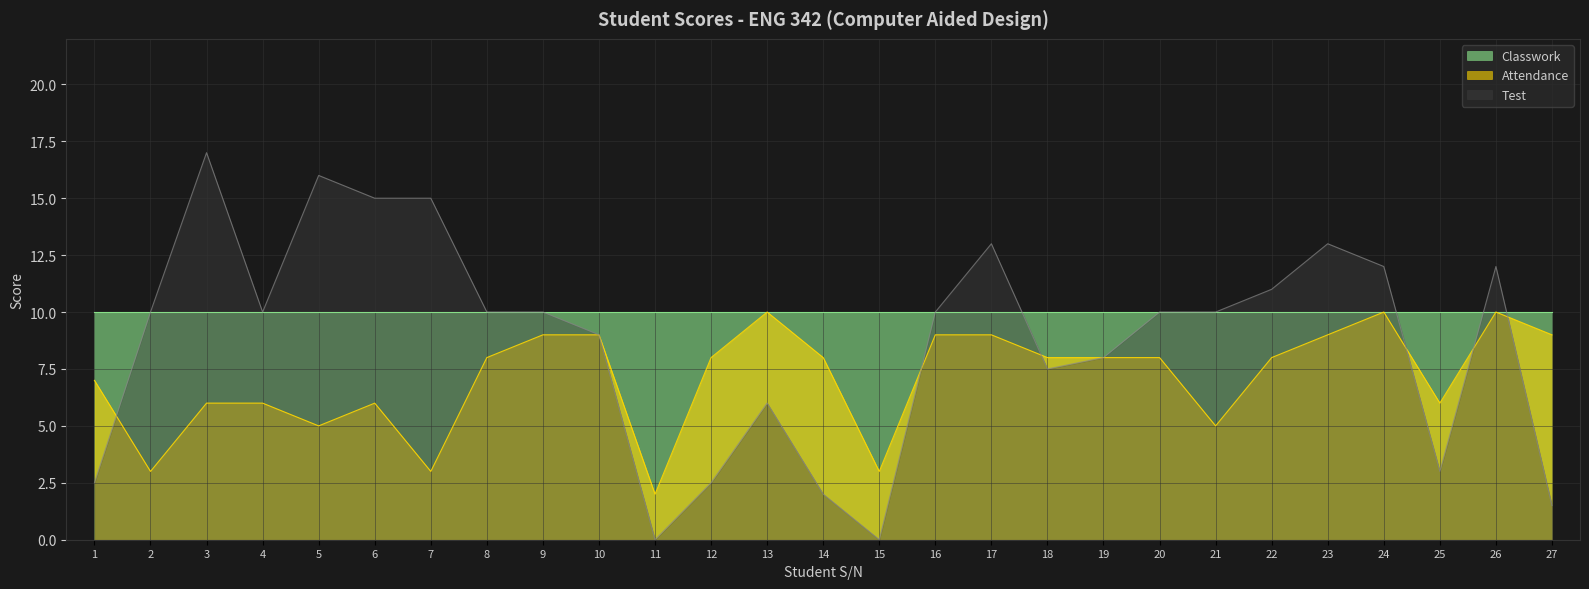

After their last crossing, which series has the higher values: Test or Attendance?

Attendance